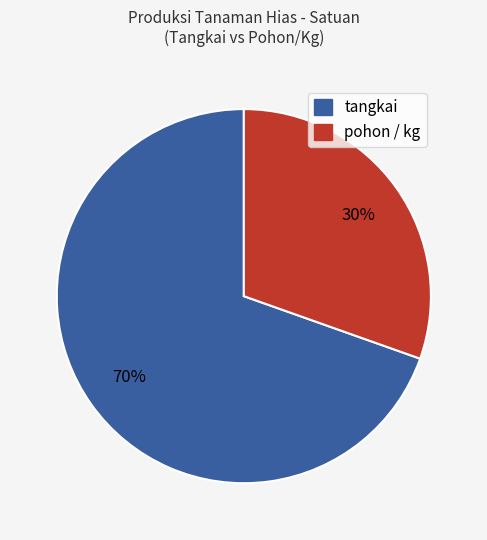

Does any single category account for the majority?

Yes